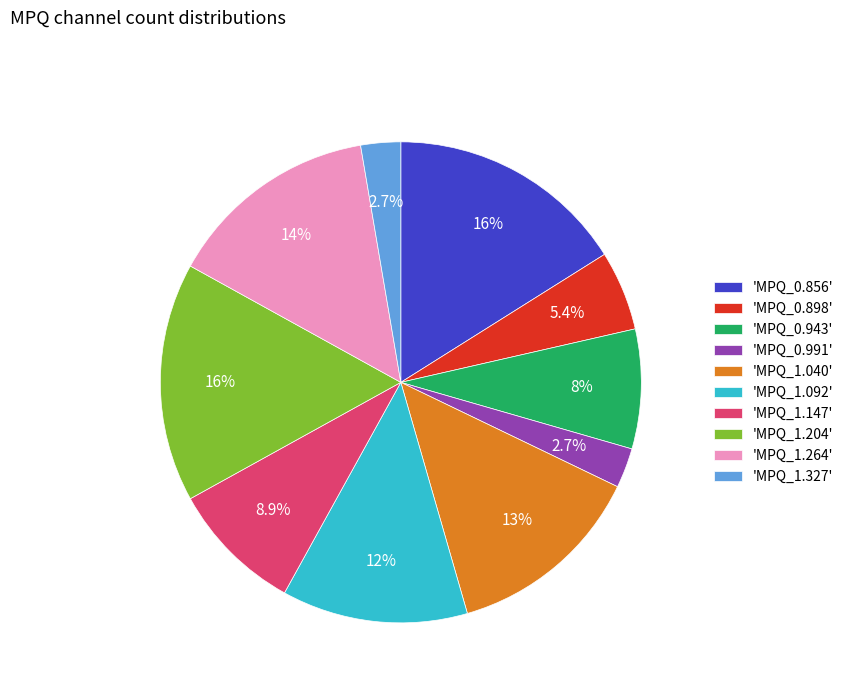

Do 'MPQ_0.898' and 'MPQ_1.147' together represent more than half of the pie?

No